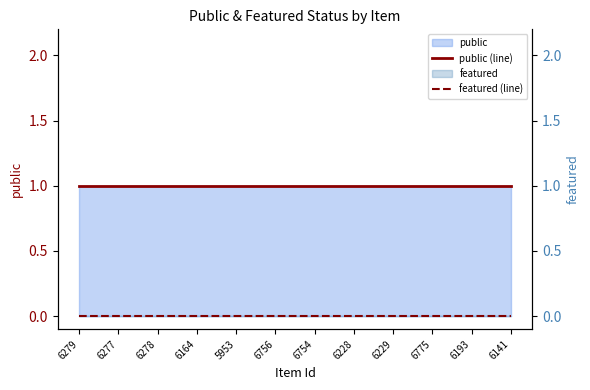

True or false: featured (line) and public (line) intersect in this chart.

False